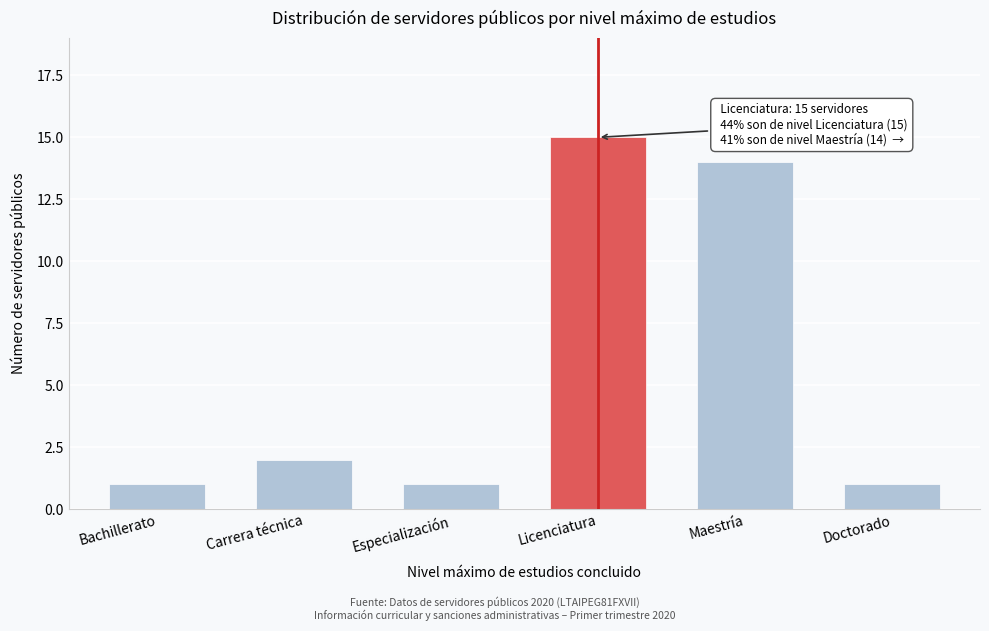

Reading right to left, what are all the values shown in this chart?

1	14	15	1	2	1